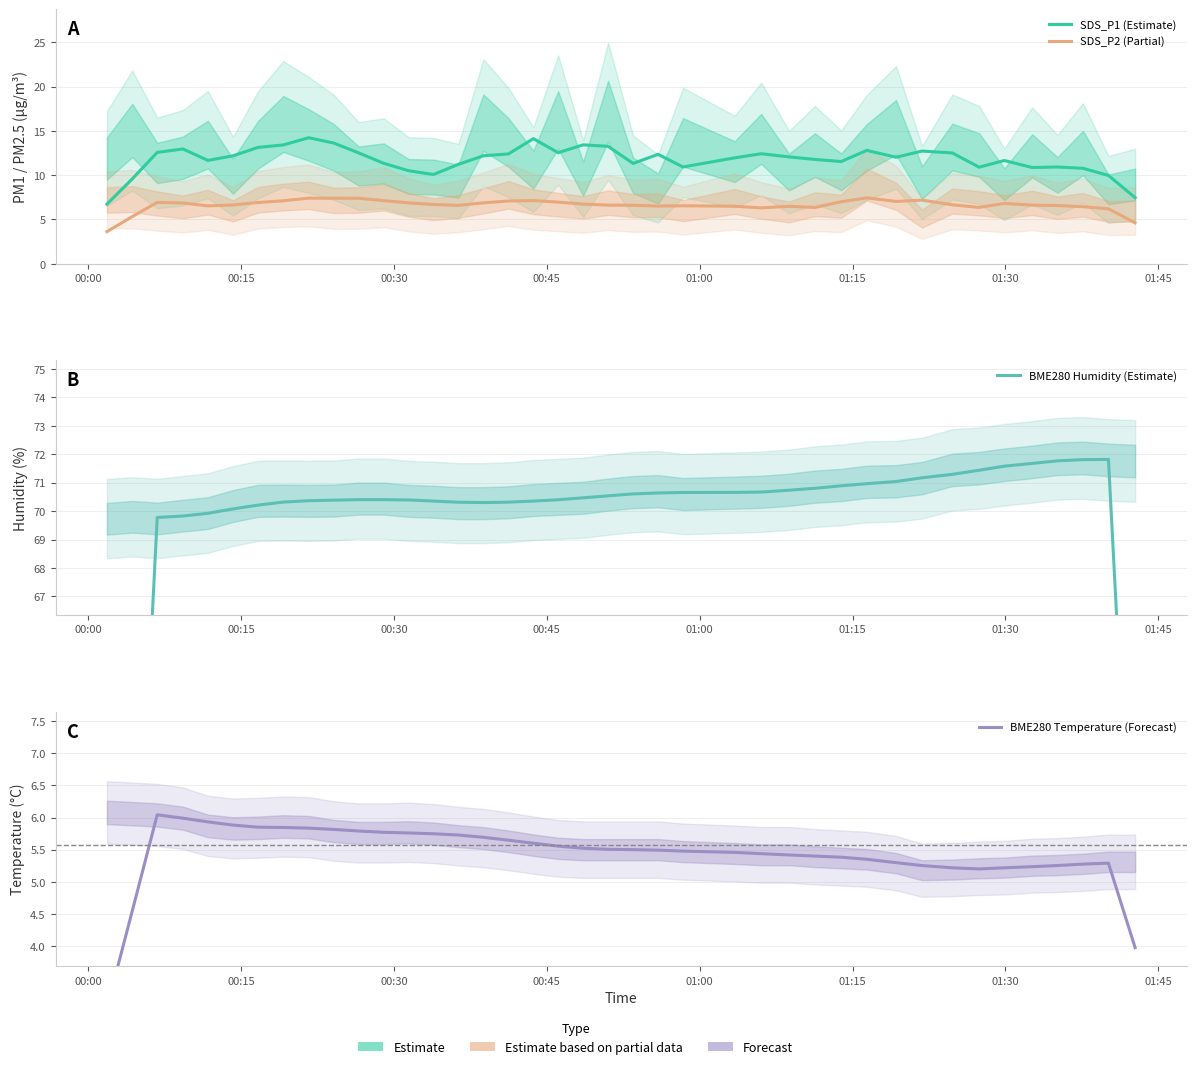

Does the chart have visible grid lines?

Yes